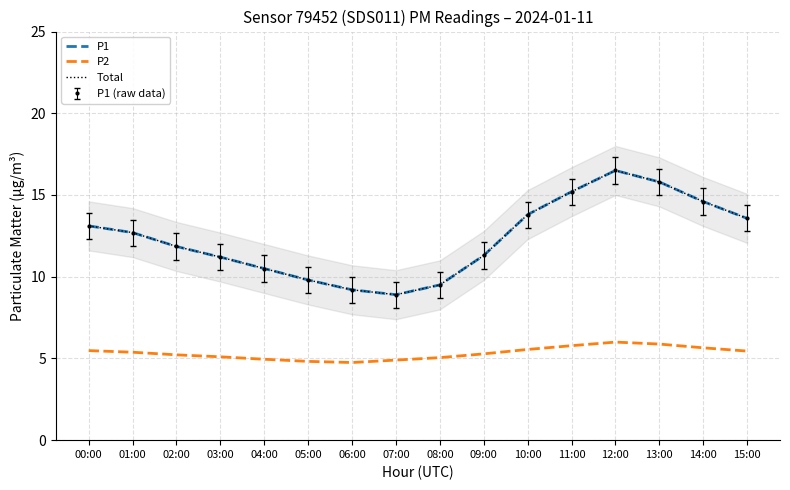

List the labels in order of P2 value, smallest first.

06:00, 05:00, 07:00, 04:00, 08:00, 03:00, 02:00, 09:00, 01:00, 15:00, 00:00, 10:00, 14:00, 11:00, 13:00, 12:00